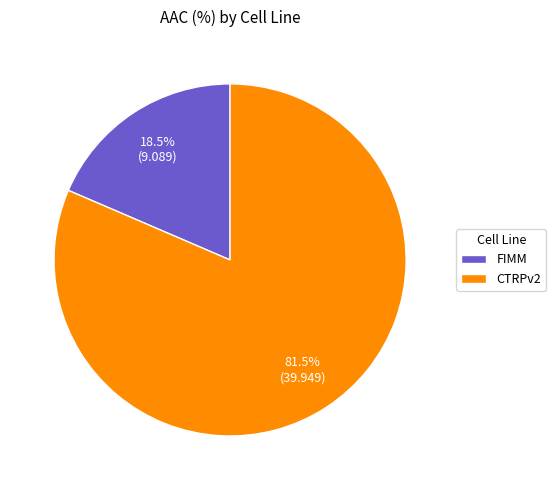

Which has a higher value, FIMM or CTRPv2?

CTRPv2